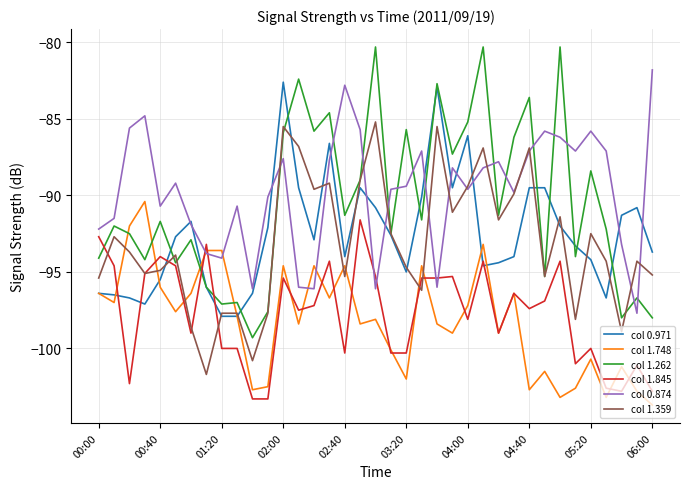

What is the maximum value for col 1.262?

-80.3